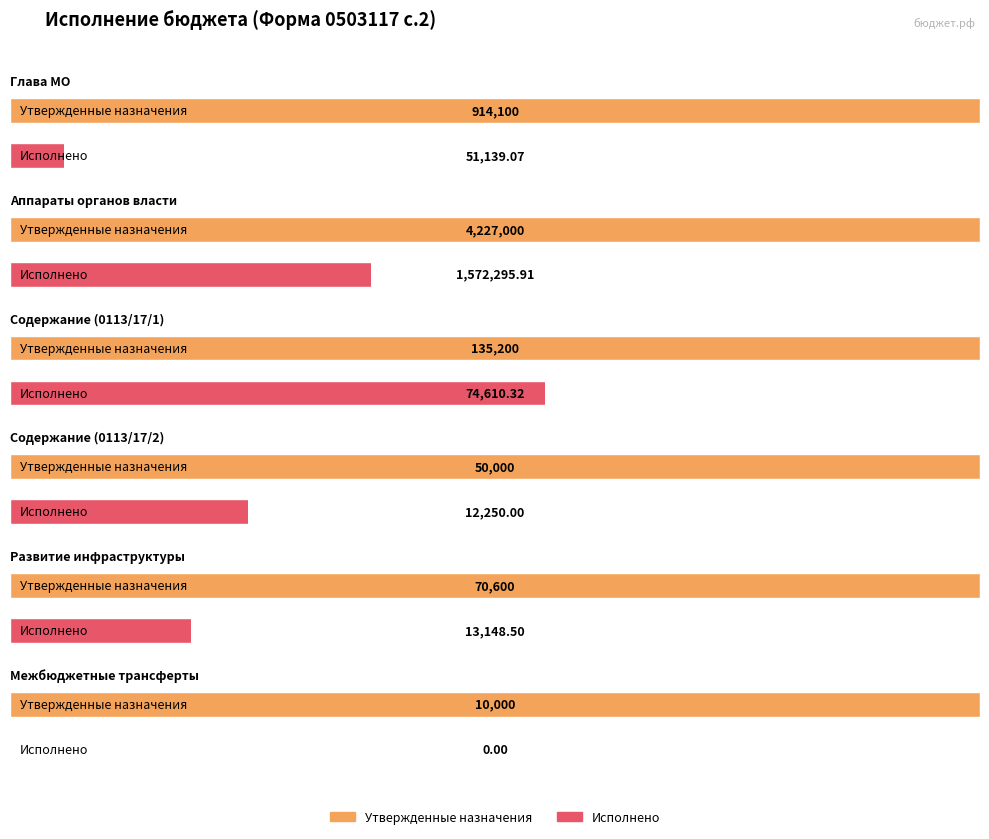

What is the total value across all series at Содержание и обслуживание (0113/17/2)?

62250.0